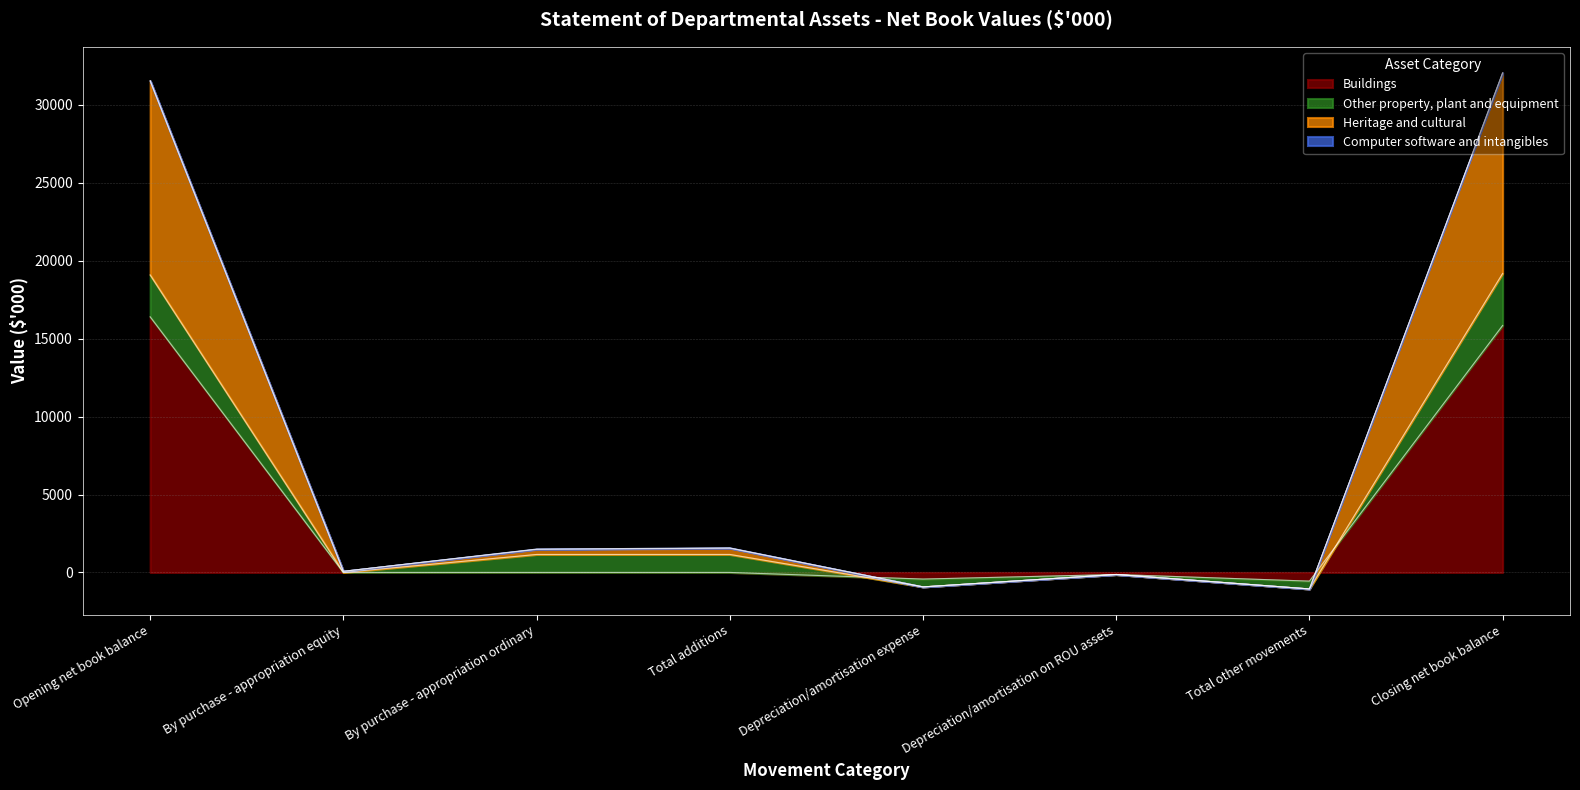

Which label corresponds to the largest value in the chart?

Closing net book balance